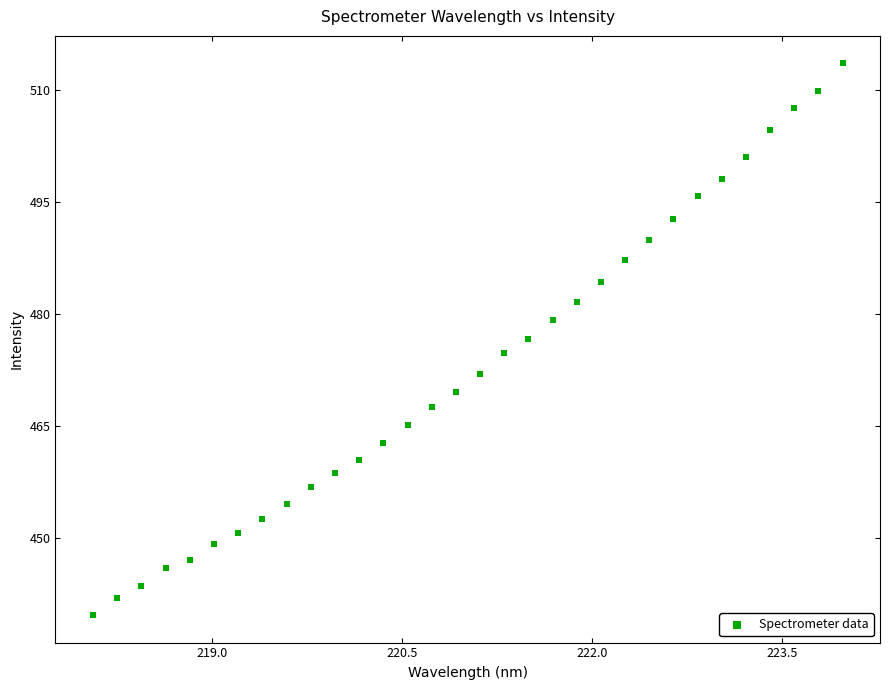

What is the range of Y values (max minus min)?

73.8